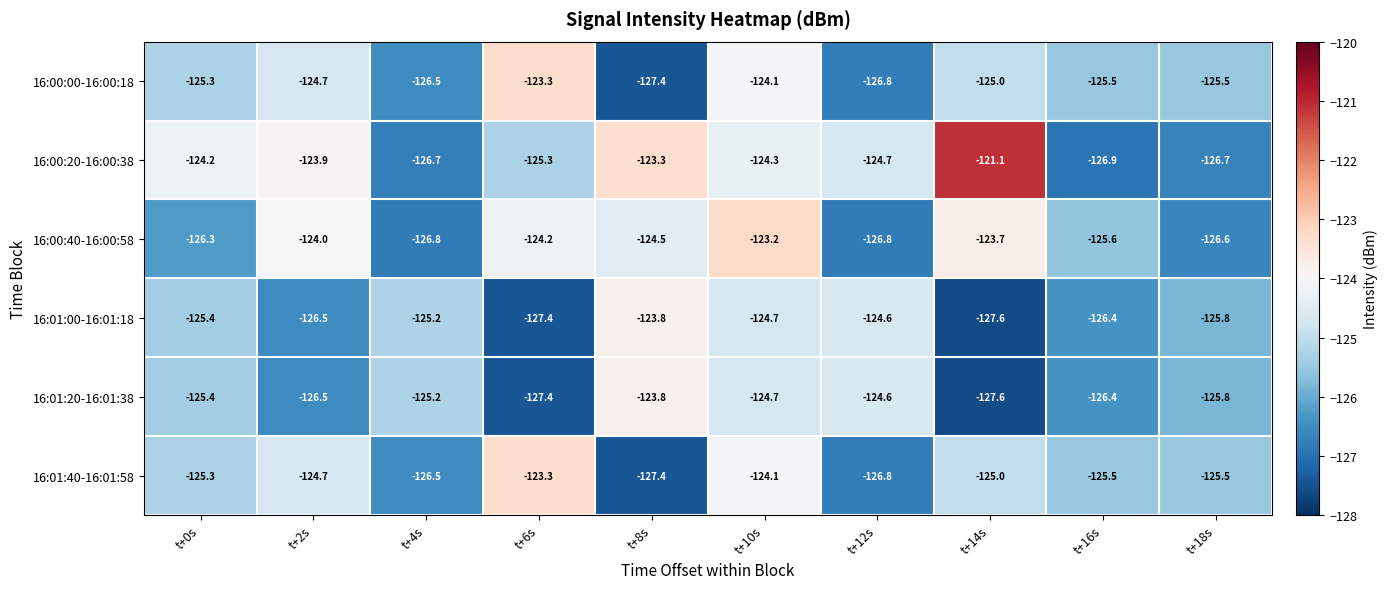

How many values in the 16:01:00-16:01:18 series exceed -125?

3